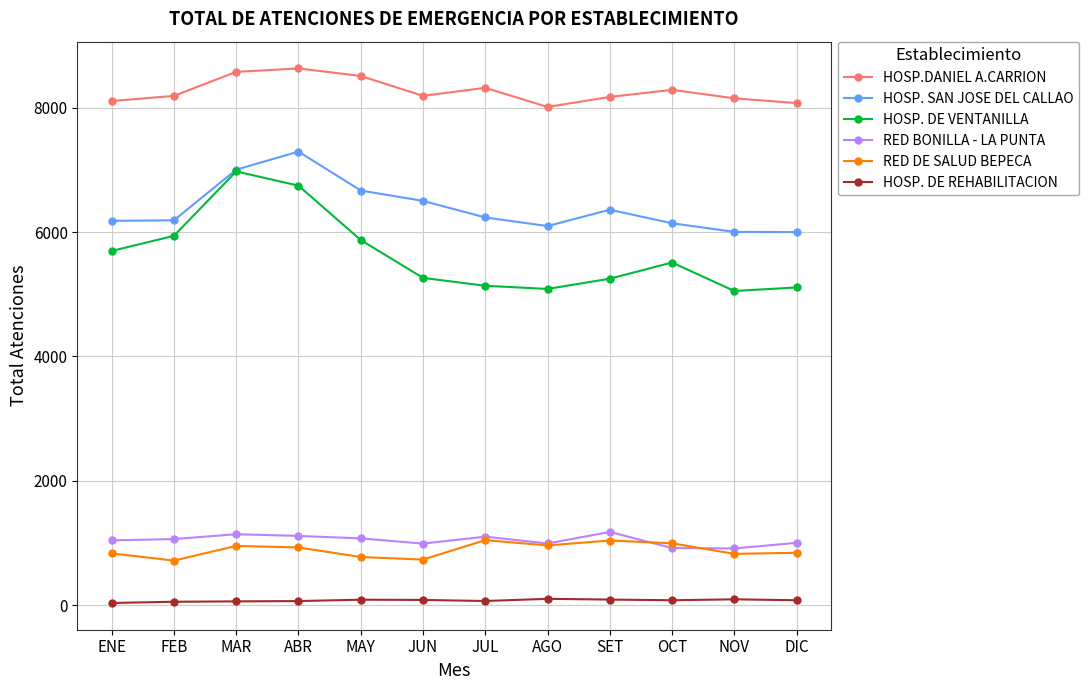

What is the label of the 1st point from the right?

DIC